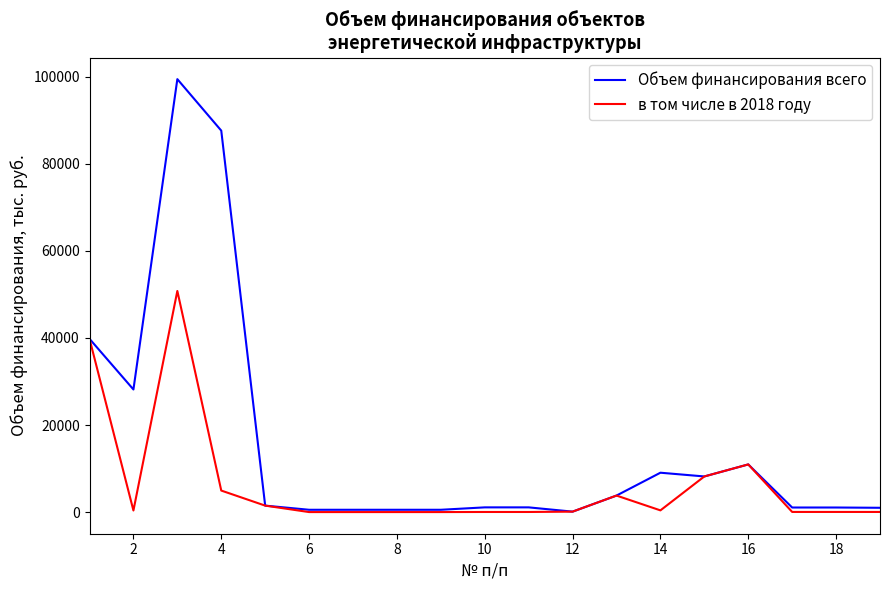

Rank the series by their maximum value, from lowest to highest.

в том числе в 2018 году, Объем финансирования всего